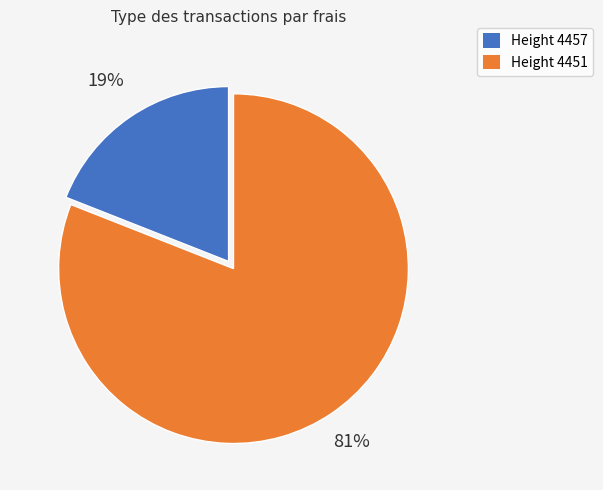

To the nearest percent, what is the difference between the largest and smallest slice percentages?

62%